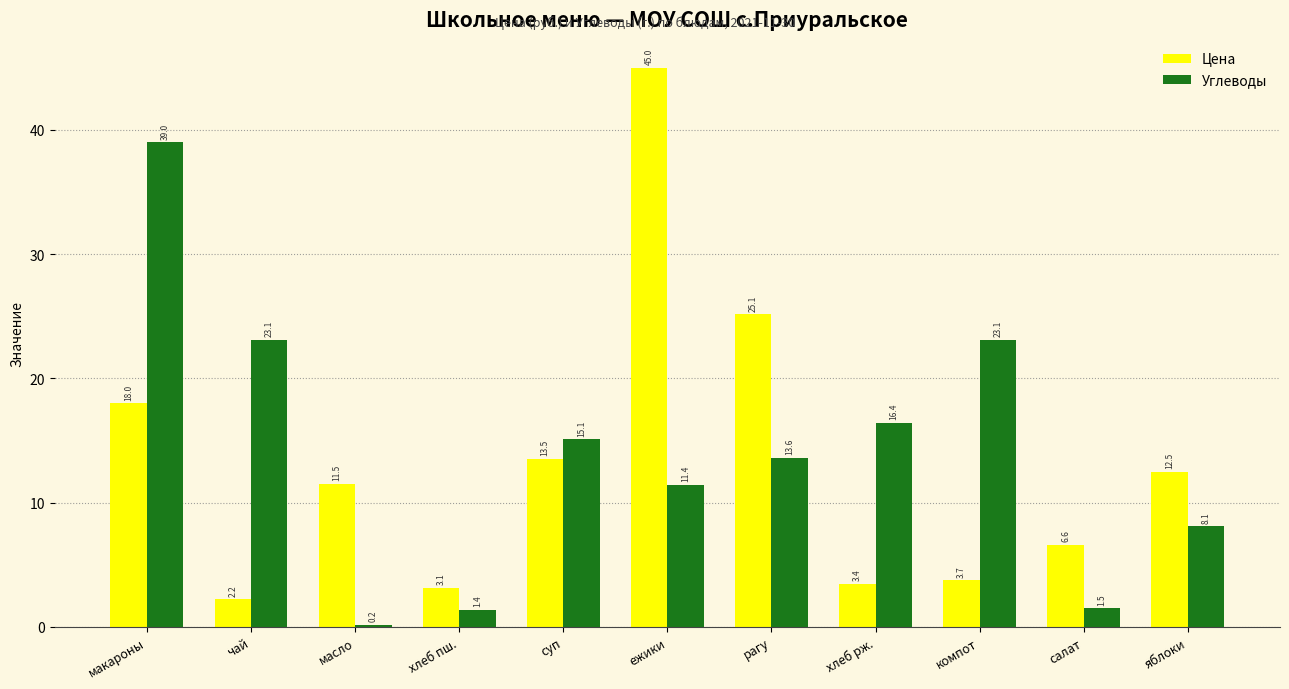

What value does the Цена series have at яблоки?

12.5